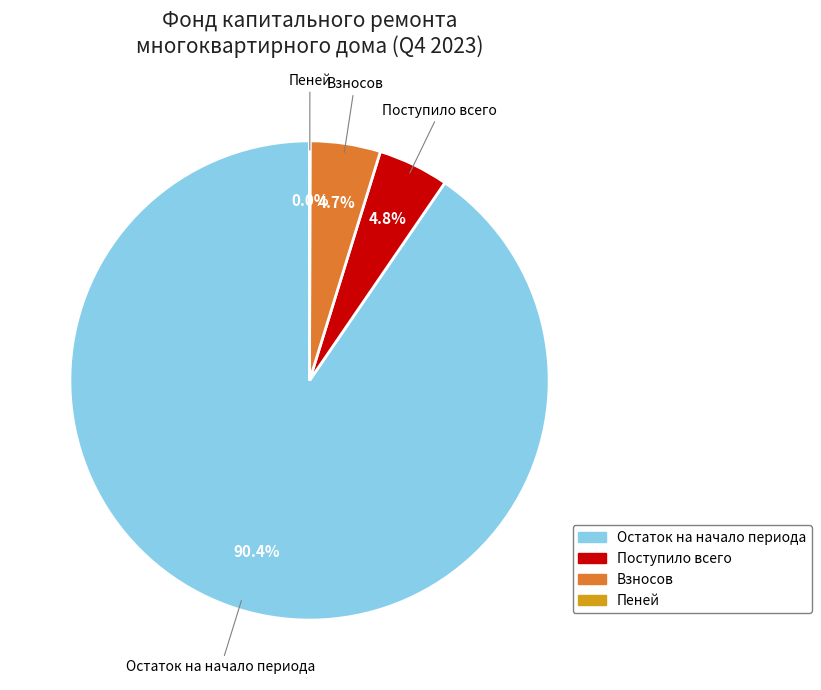

Is there a majority slice in this chart?

Yes